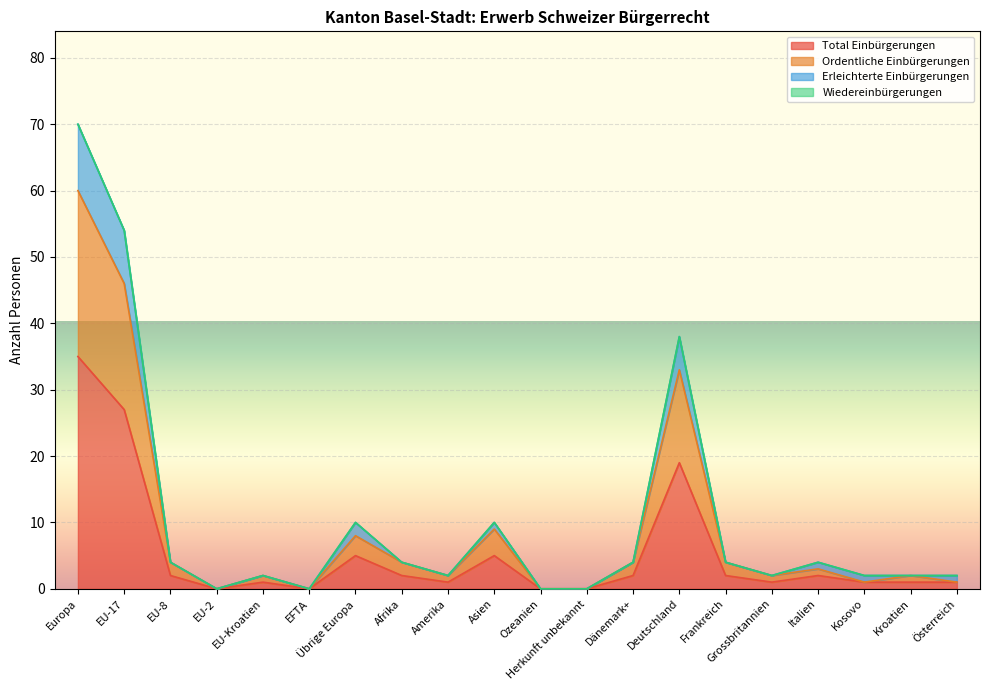

Which series has the widest spread of values?

Erleichterte Einbürgerungen